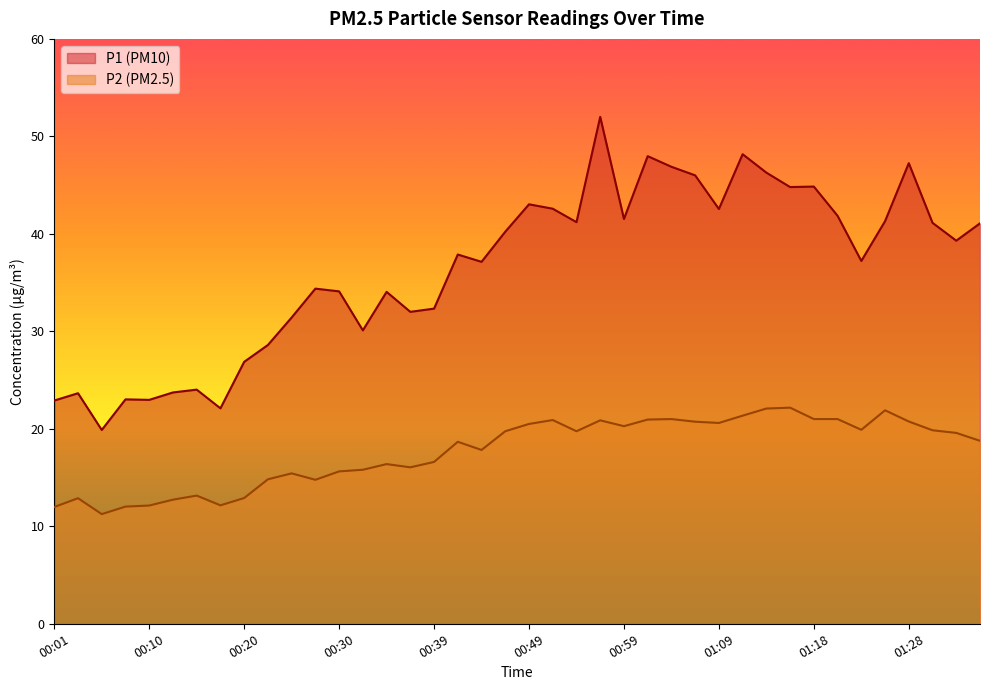

Does the chart display data point markers on the line(s)?

No